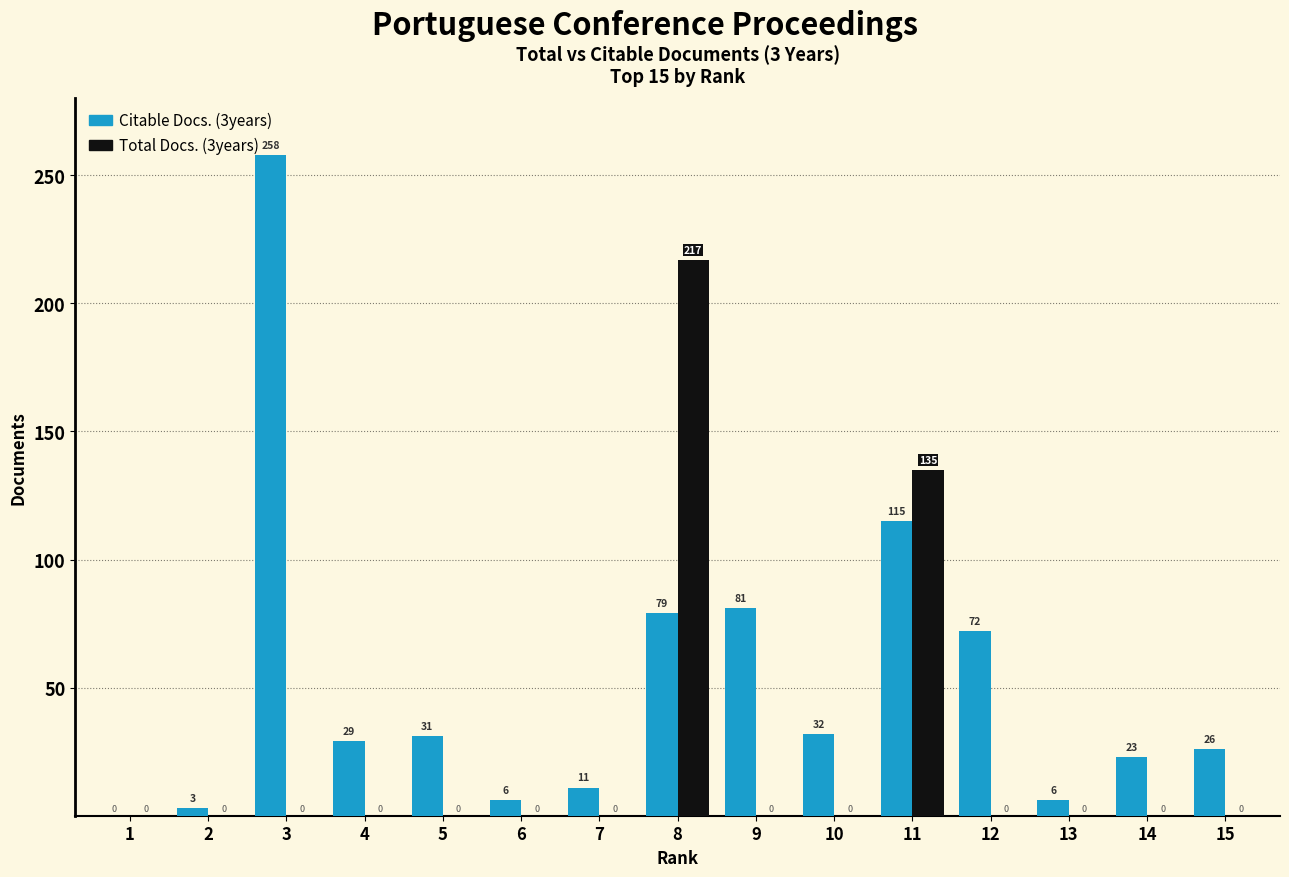

Which series has the largest range (max minus min)?

Citable Docs. (3years)